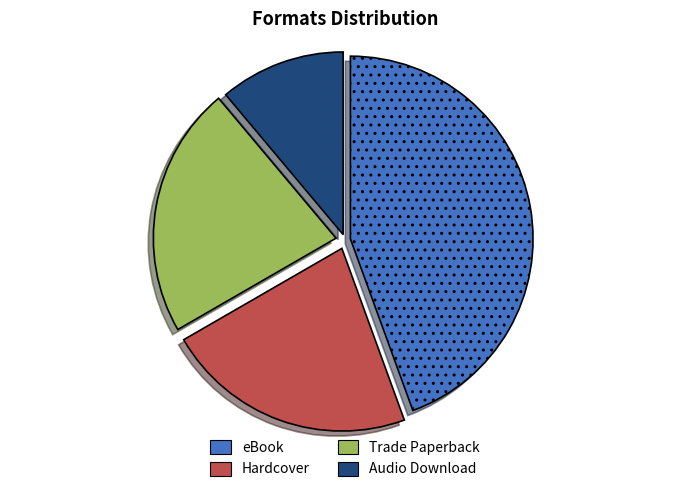

Which has a higher value, Trade Paperback or Audio Download?

Trade Paperback